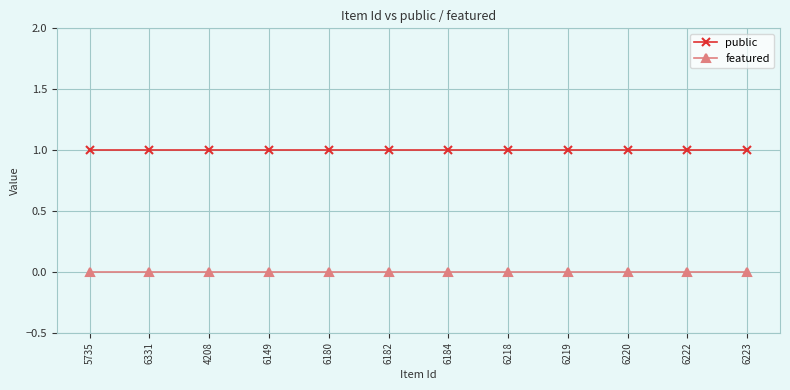

True or false: featured has a value of 0 at 6222.

True